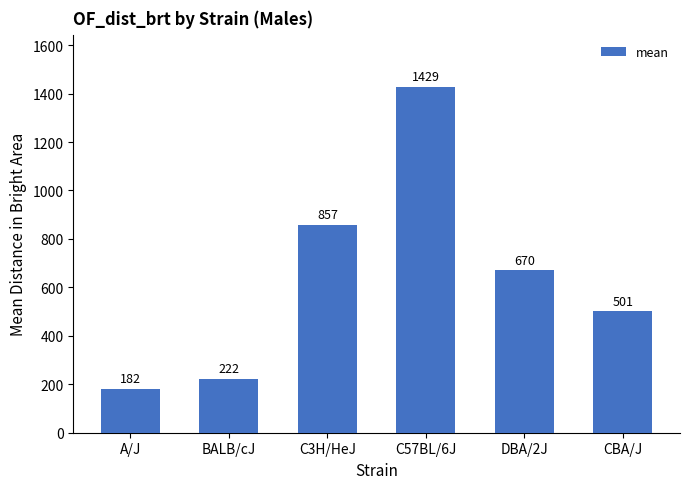

What is the change in value from BALB/cJ to C57BL/6J?

+1207